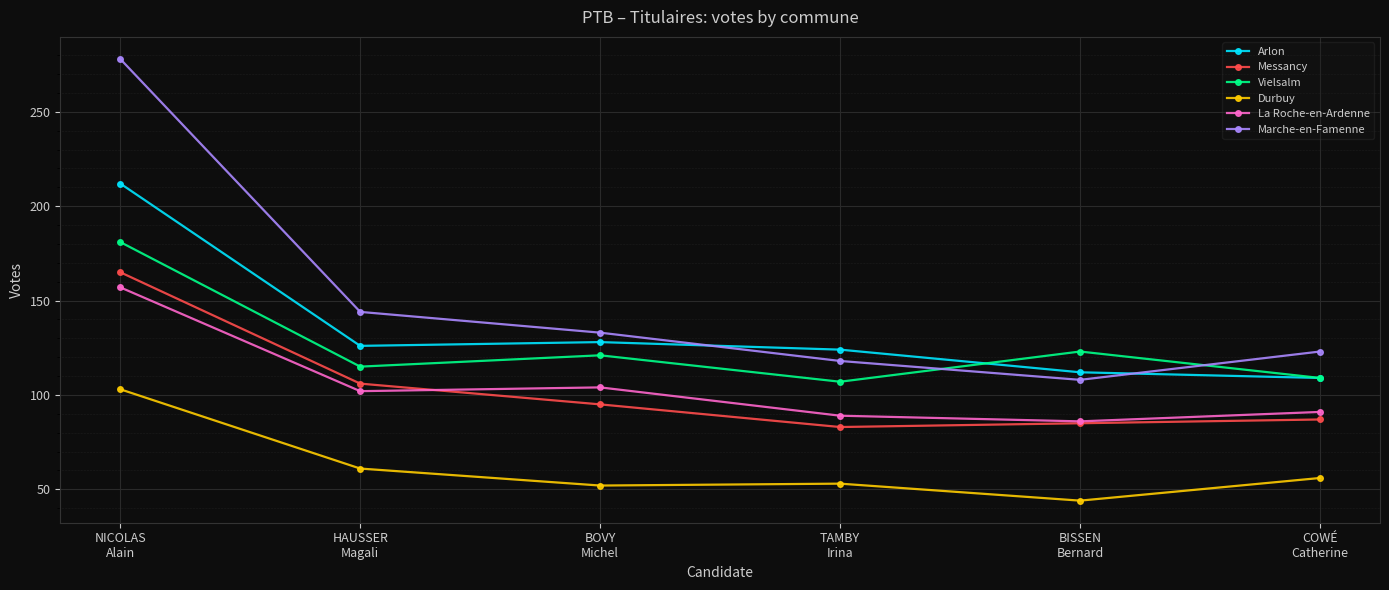

What is the minimum value for Messancy?

83